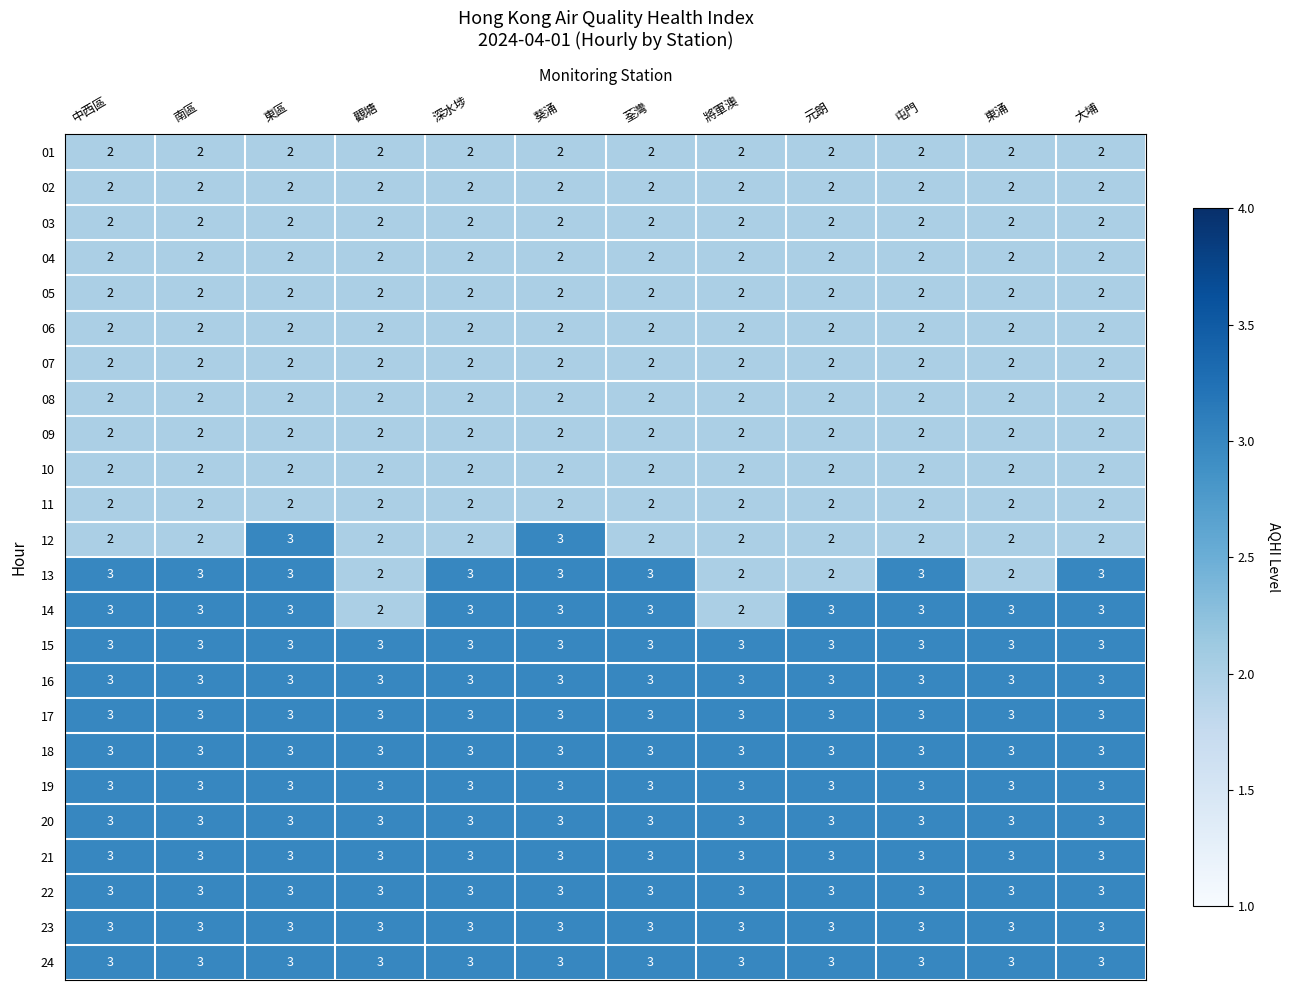

What is the spread (max minus min) of values at 屯門?

1